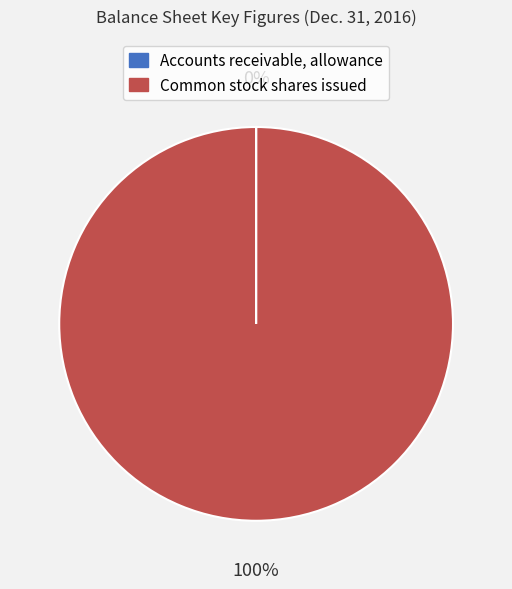

To the nearest percent, what is the difference between the largest and smallest slice percentages?

100%